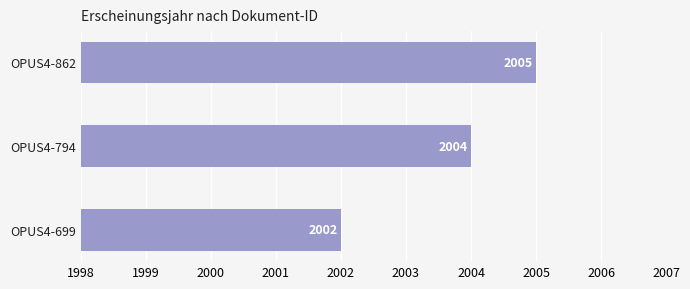

What is the change in value from OPUS4-794 to OPUS4-862?

+1